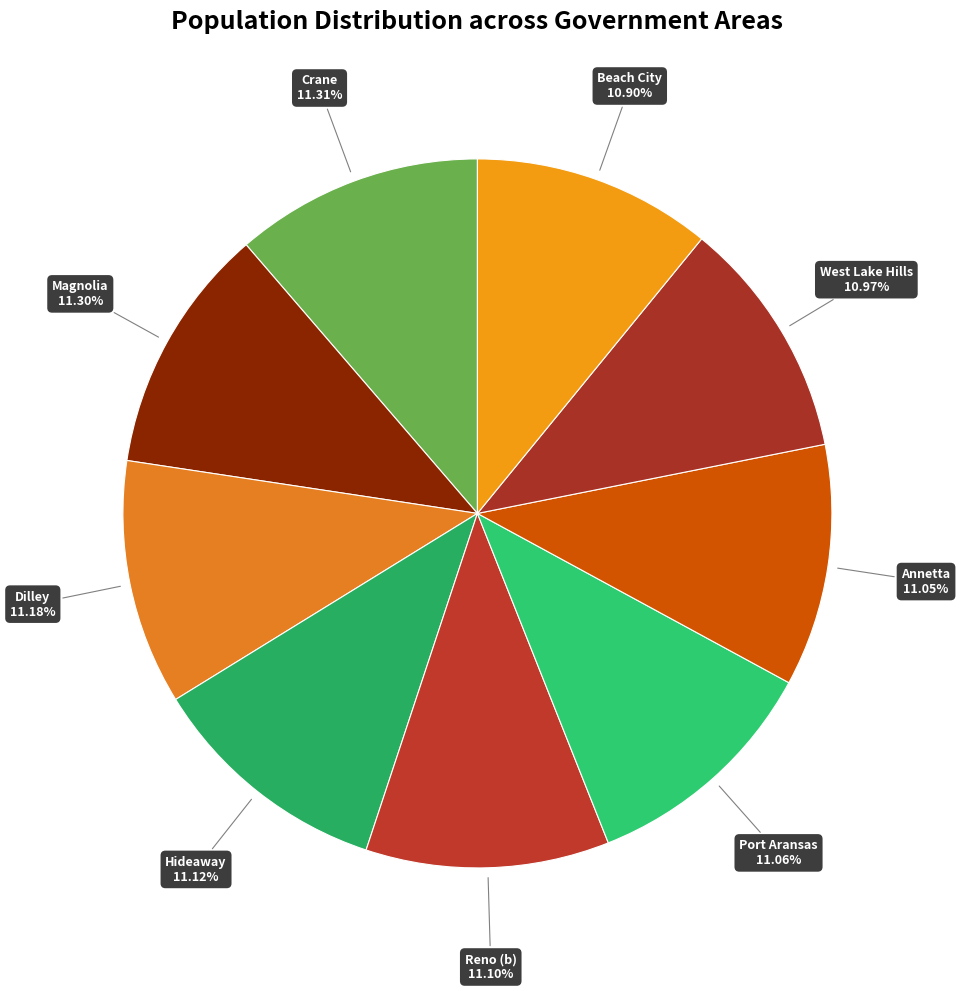

To the nearest percent, what portion does Port Aransas represent?

11%